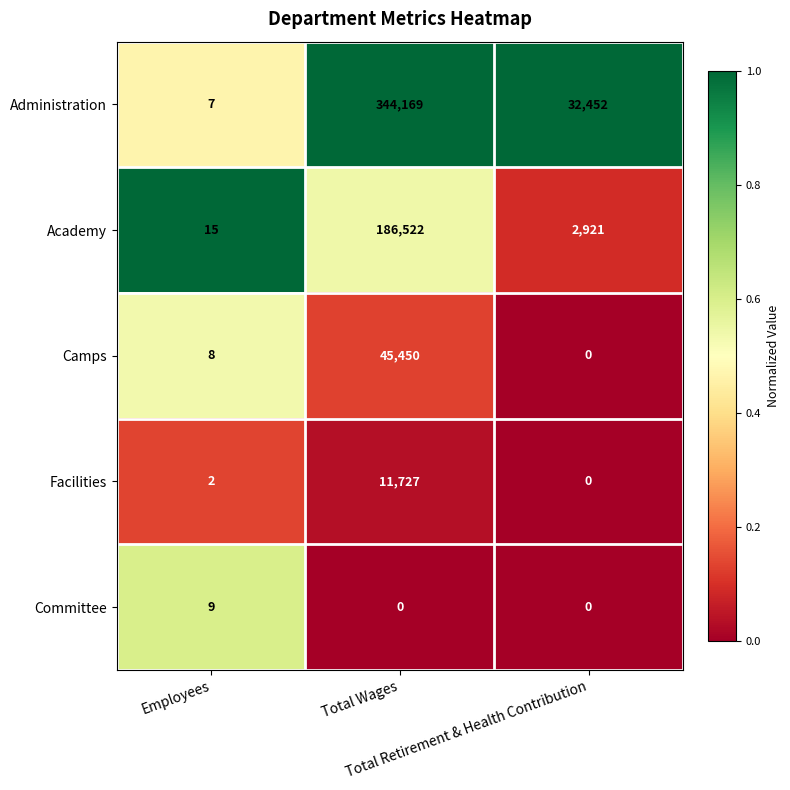

List the series in order of their peak value, lowest first.

Committee, Facilities, Camps, Academy, Administration